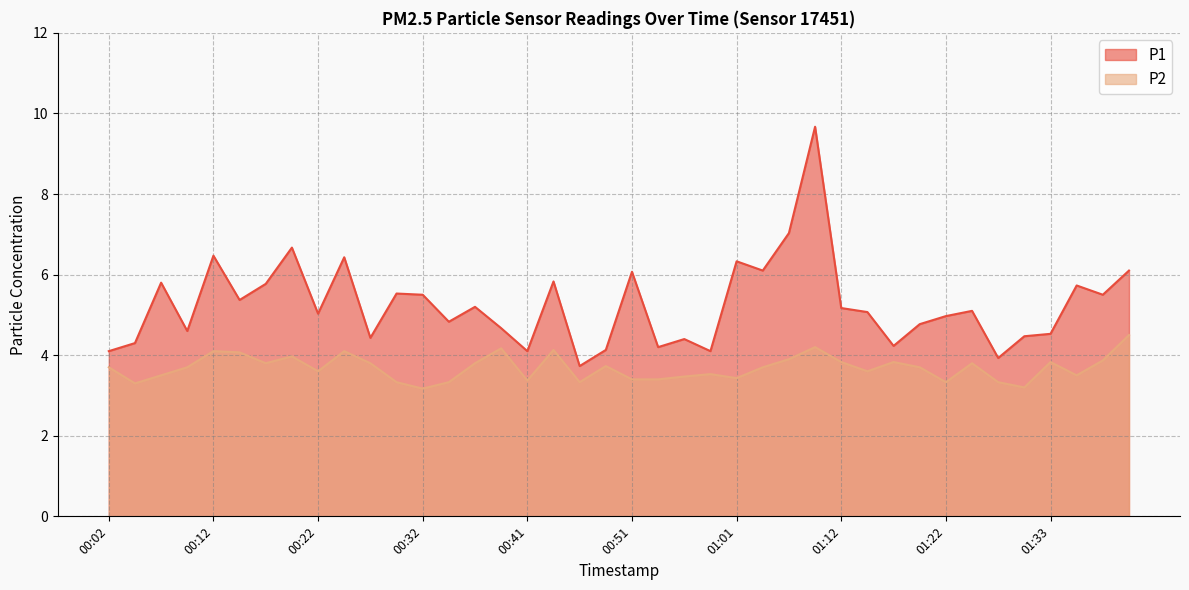

Which label corresponds to the smallest value in the chart?

00:32